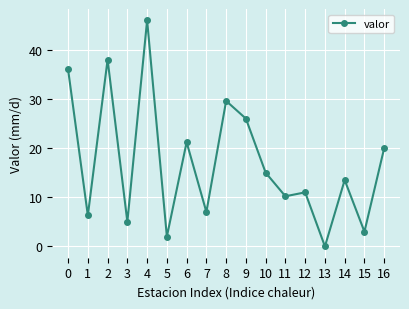

Where is the first local maximum?

2